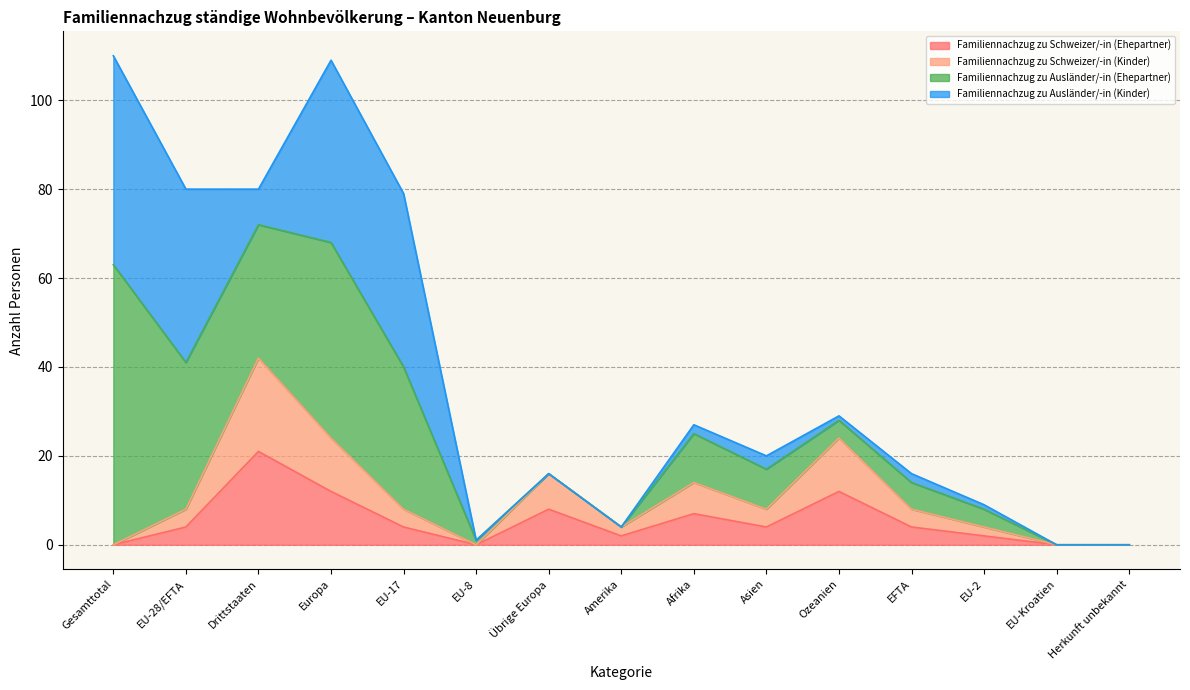

True or false: Familiennachzug zu Schweizer/-in (Kinder) and Familiennachzug zu Schweizer/-in (Ehepartner) cross at least once.

False